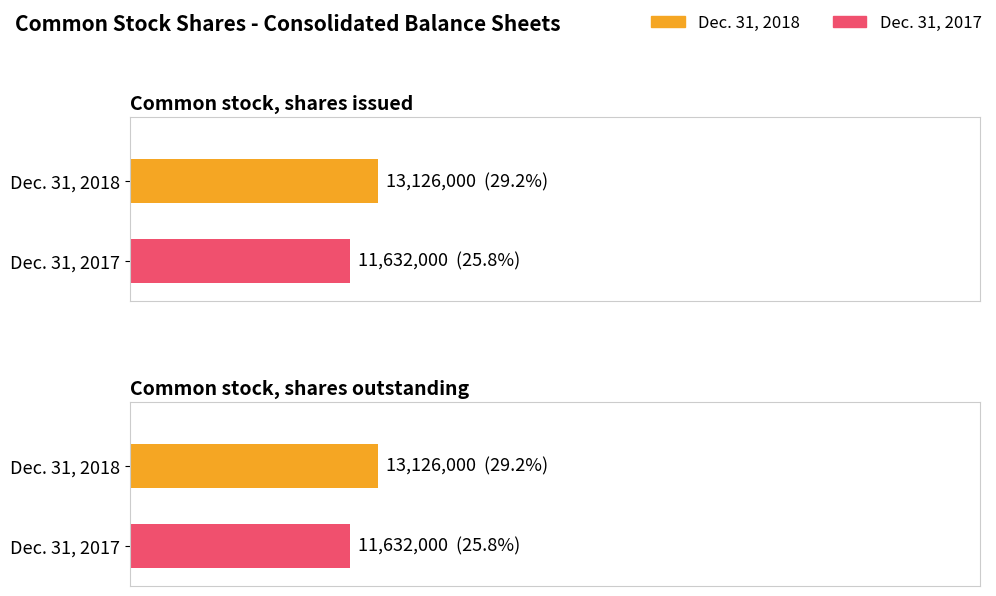

What position from the left is Common stock, shares issued?

1